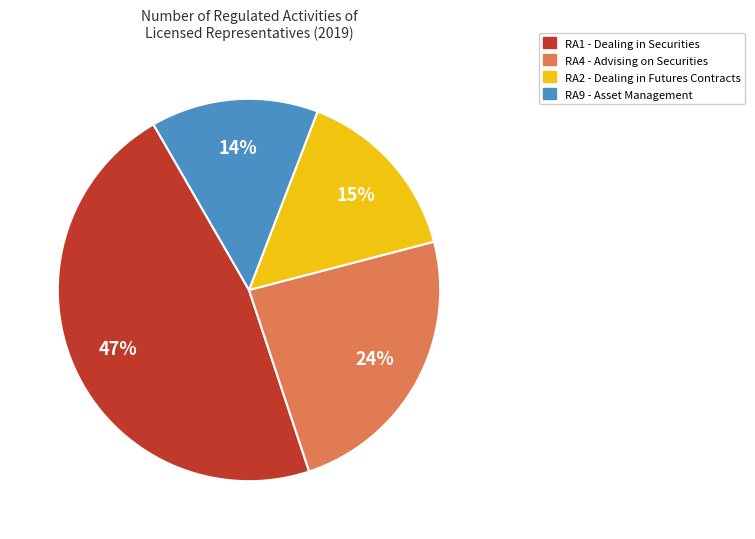

To the nearest percent, what is the average slice percentage?

25%